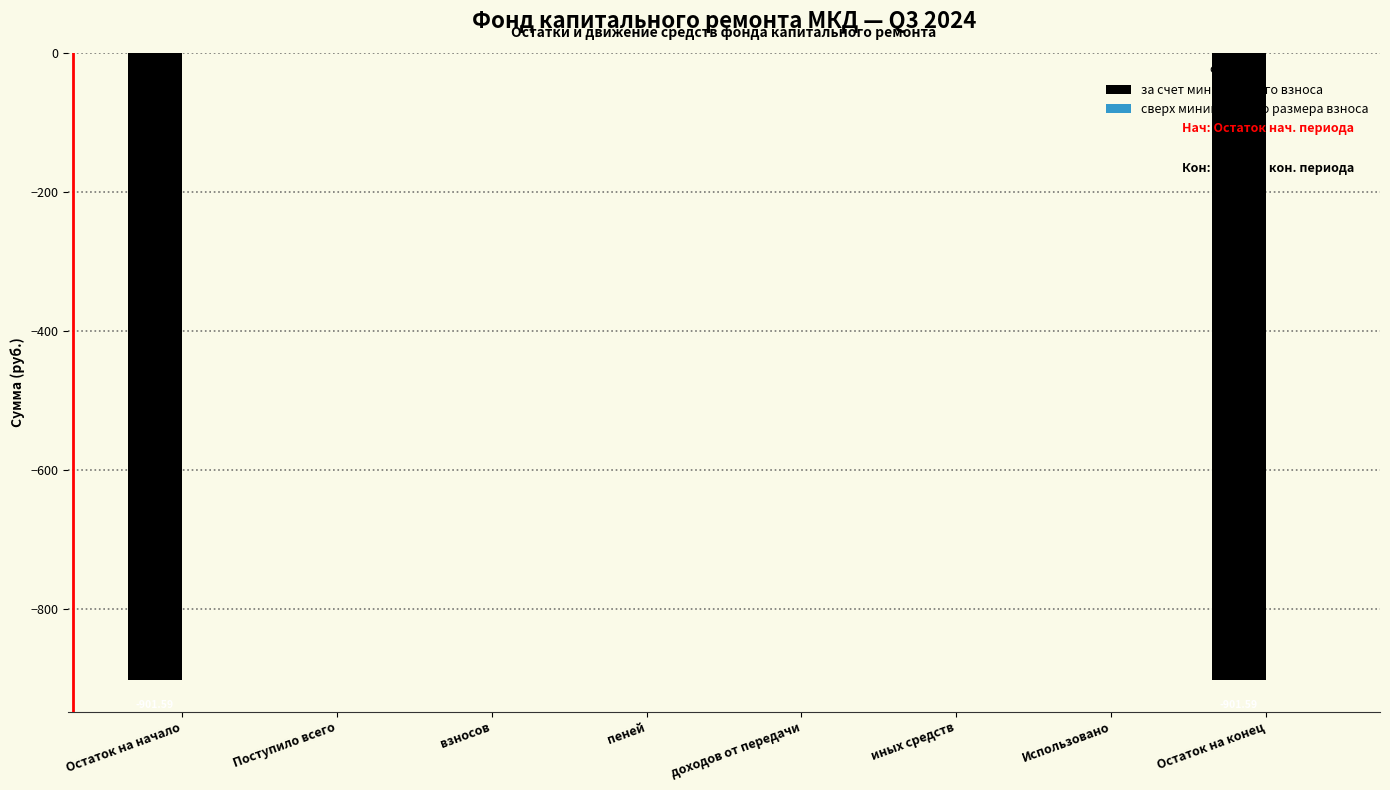

What is the sum of all values?

-1803.2